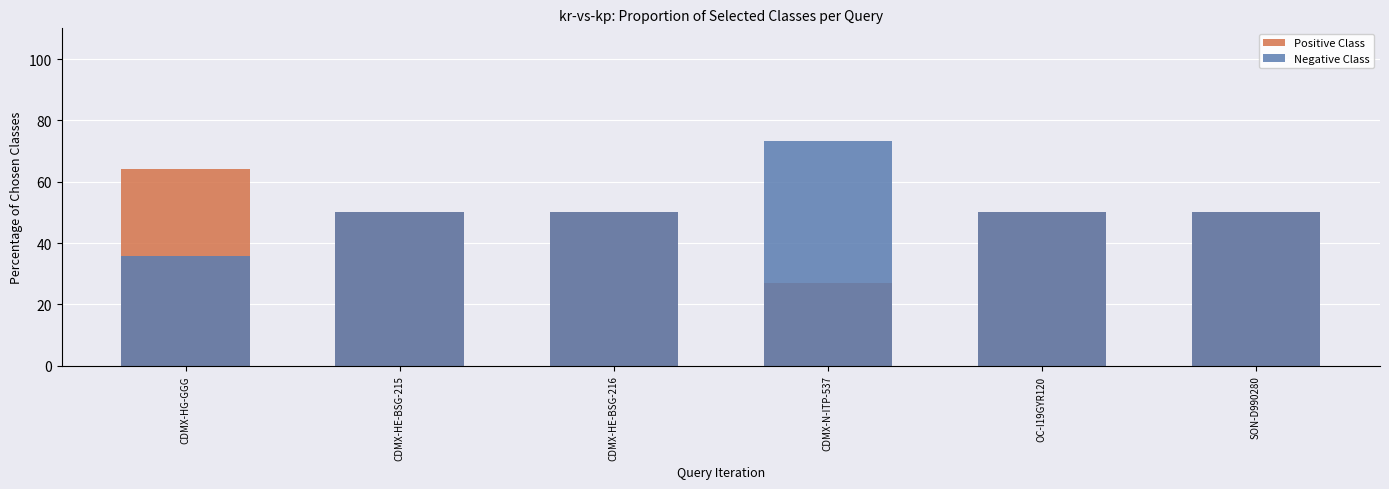

Reading right to left, what are all the values shown in this chart?

Positive Class: SON-D990280=50.0	OC-I19GYR120=50.0	CDMX-N-ITP-537=26.8	CDMX-HE-BSG-216=50.0	CDMX-HE-BSG-215=50.0	CDMX-HG-GGG=64.3
Negative Class: SON-D990280=50.0	OC-I19GYR120=50.0	CDMX-N-ITP-537=73.2	CDMX-HE-BSG-216=50.0	CDMX-HE-BSG-215=50.0	CDMX-HG-GGG=35.7